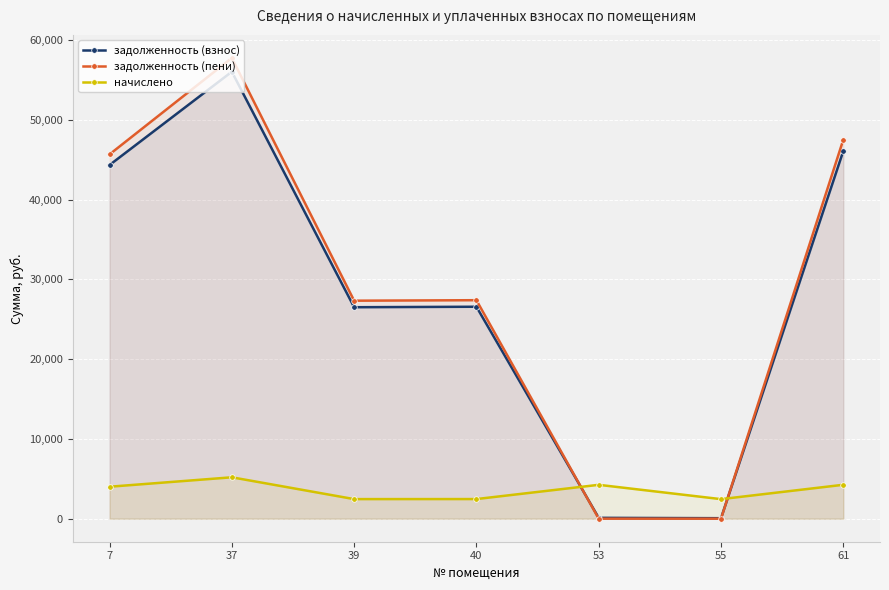

At how many categories does at least one series exceed 53367?

1